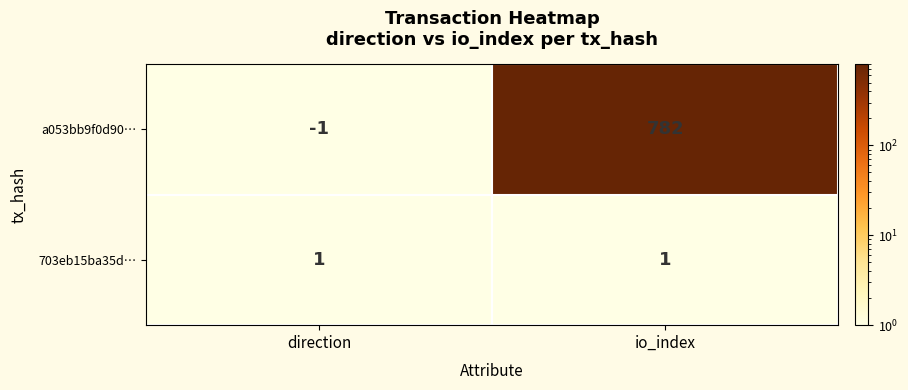

Which series has the largest total across all categories?

a053bb9f0d90…